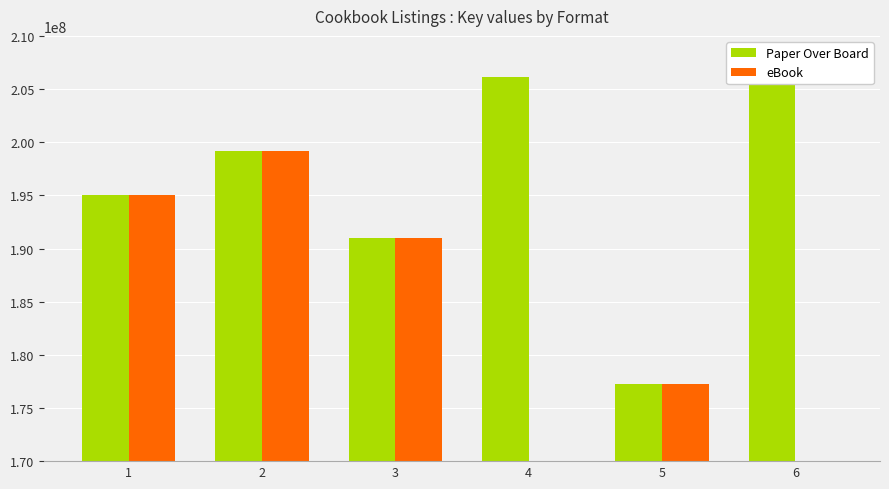

What is the total value across all series at 1?

390077306